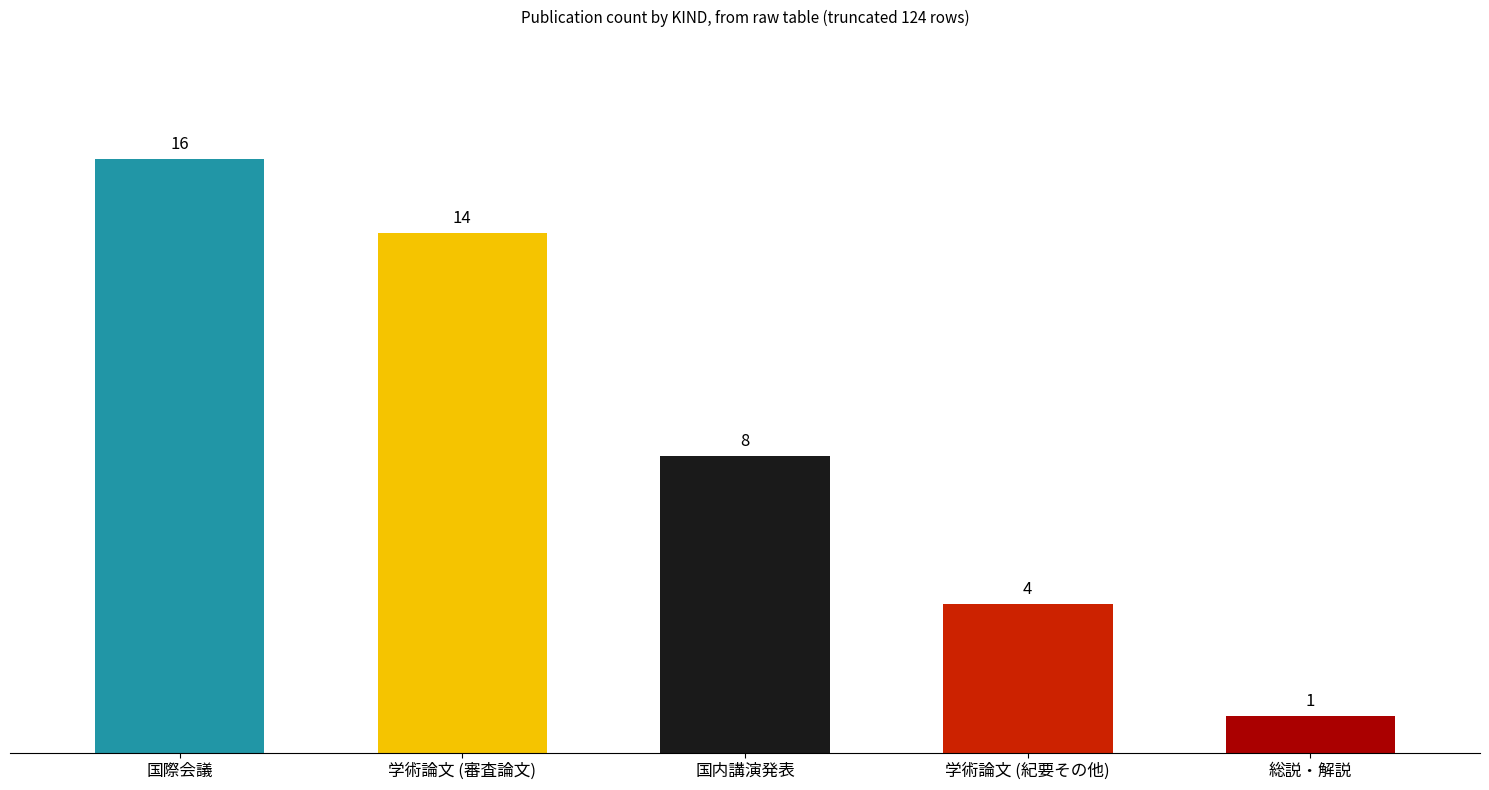

What is the difference between the maximum and second lowest values?

12